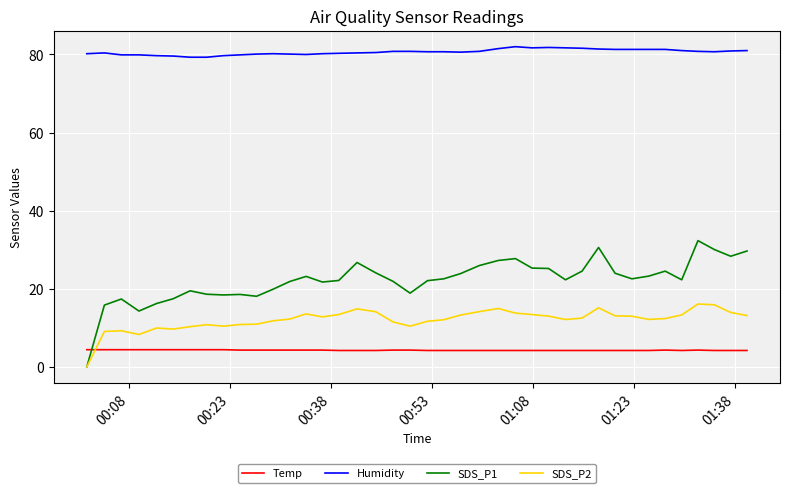

How many times do Temp and SDS_P2 cross each other?

1